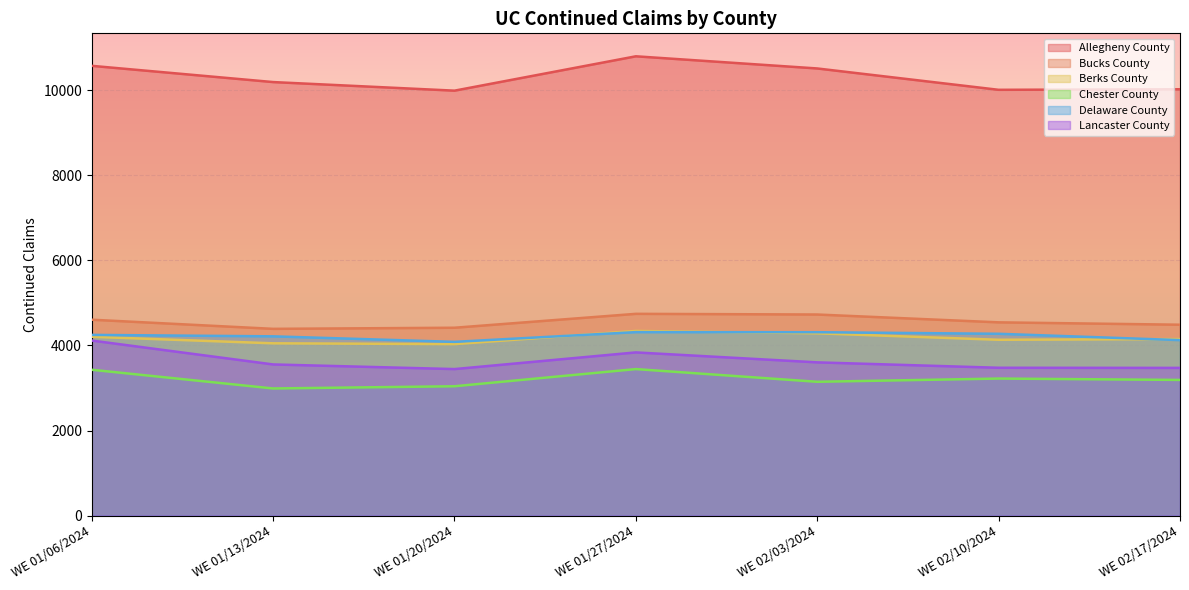

What is the difference between the maximum and minimum values in the Berks County series?

310